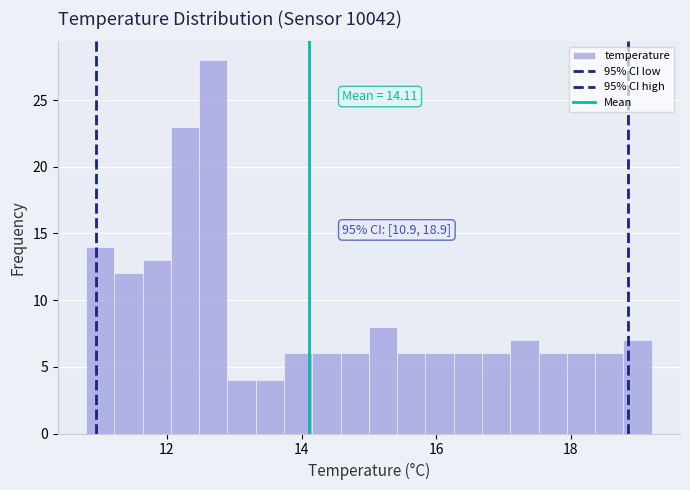

Read against the x-axis, roughly where is the centre of the tallest bar?

12.6